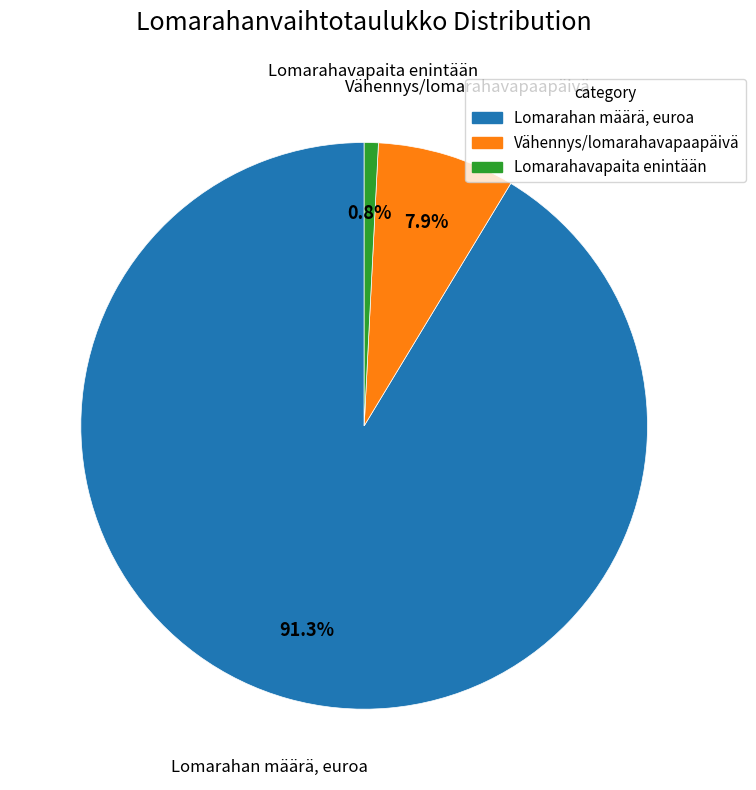

Which has a higher value, Vähennys/lomarahavapaapäivä or Lomarahavapaita enintään?

Vähennys/lomarahavapaapäivä